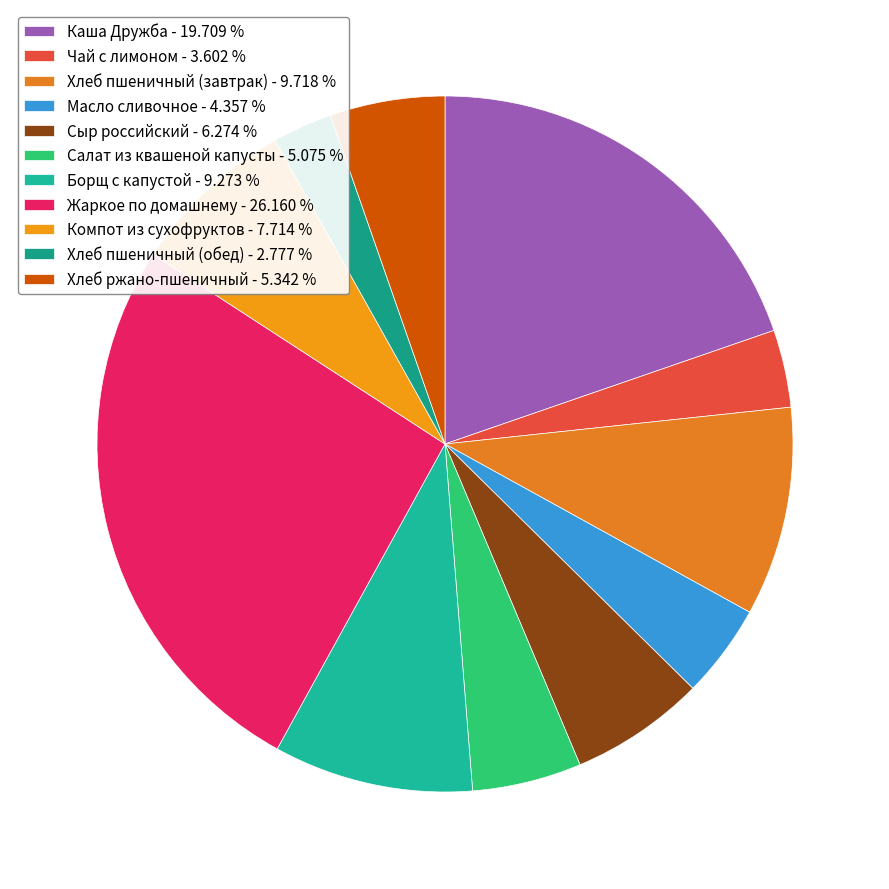

Which category has the smallest portion of the pie?

Хлеб пшеничный (обед)